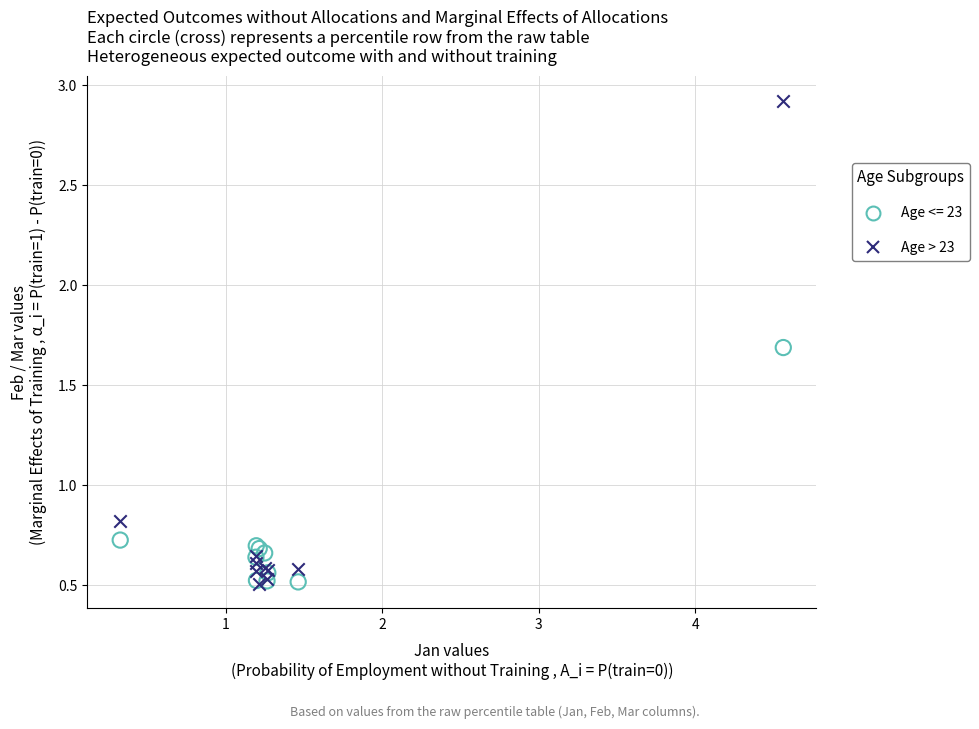

Across all series, what Y value is closest to 1?

0.8